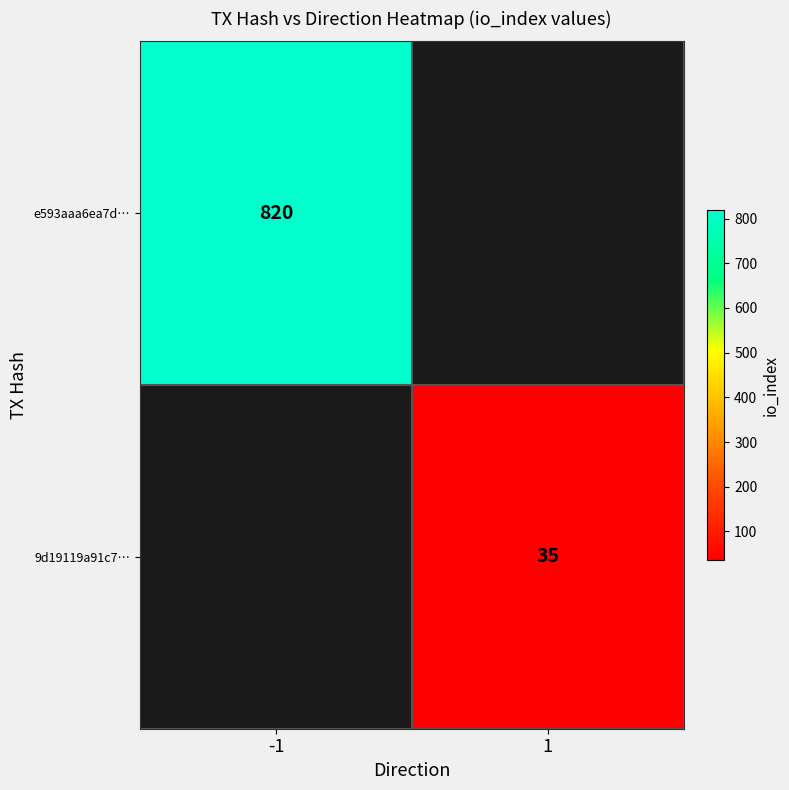

What is the smallest value displayed?

35.0